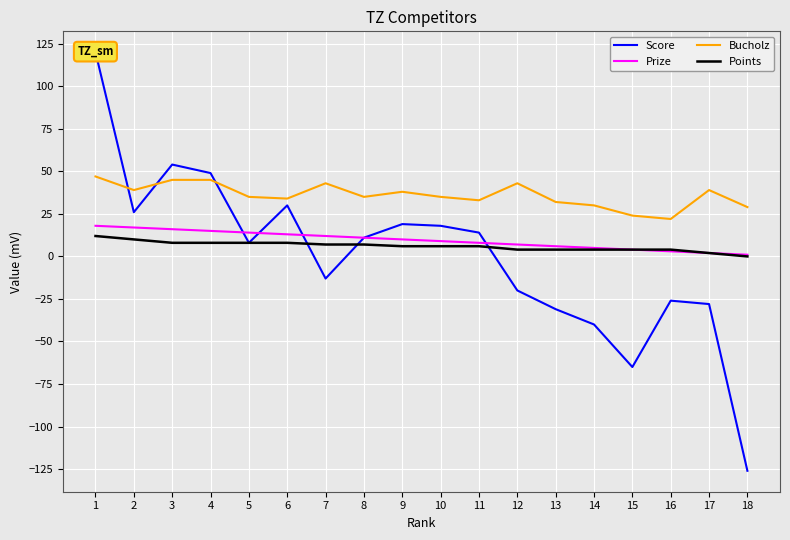

What is the approximate value of Bucholz at 10?

35